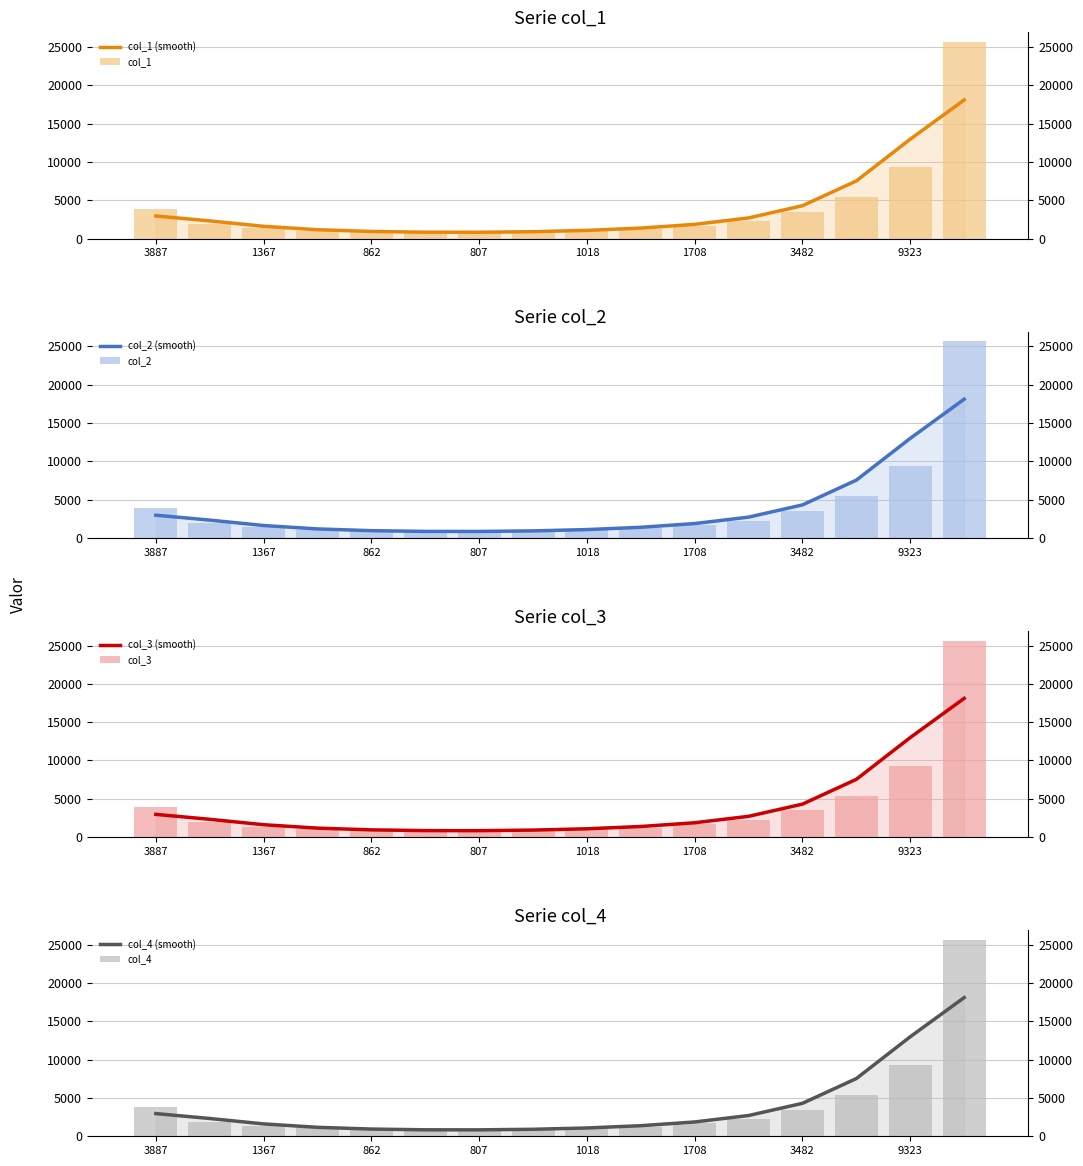

Which series has the largest total across all categories?

col_1